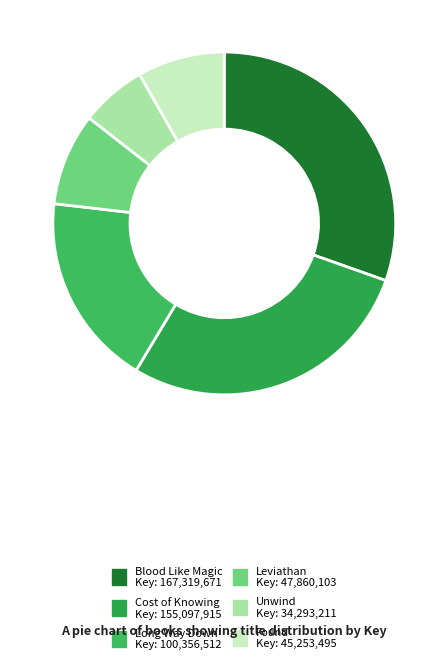

Is there any slice that represents more than half of the pie?

No